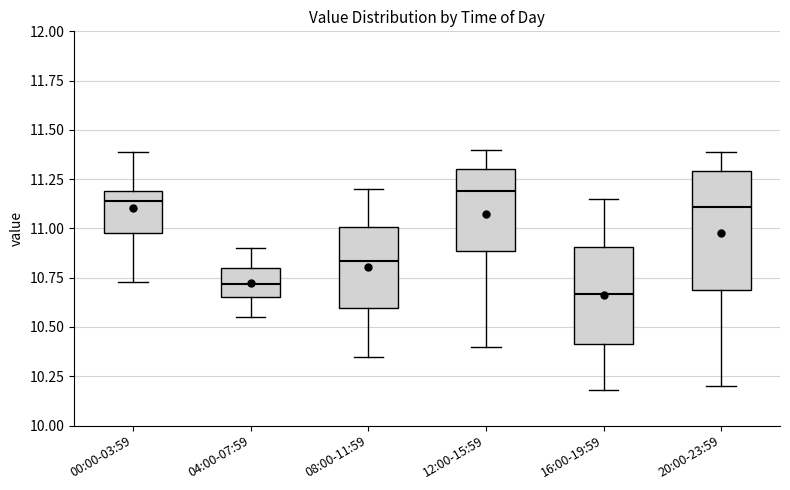

Reading left to right, transcribe this box plot: for each box, give where its median line is, the range the box spans, and where its two whiskers end, as read against the y-axis. The values are not printed on the chart, so give them approximately, as read against the axis.

00:00-03:59: median 11.15, box 11.00 to 11.20, whiskers 10.75 to 11.40
04:00-07:59: median 10.70, box 10.65 to 10.80, whiskers 10.55 to 10.90
08:00-11:59: median 10.85, box 10.60 to 11.00, whiskers 10.35 to 11.20
12:00-15:59: median 11.20, box 10.90 to 11.30, whiskers 10.40 to 11.40
16:00-19:59: median 10.65, box 10.40 to 10.90, whiskers 10.20 to 11.15
20:00-23:59: median 11.10, box 10.70 to 11.30, whiskers 10.20 to 11.40